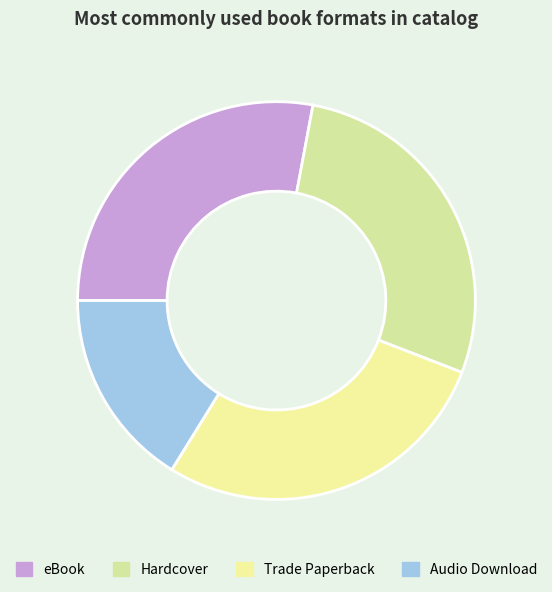

Count the number of slices in the pie.

4